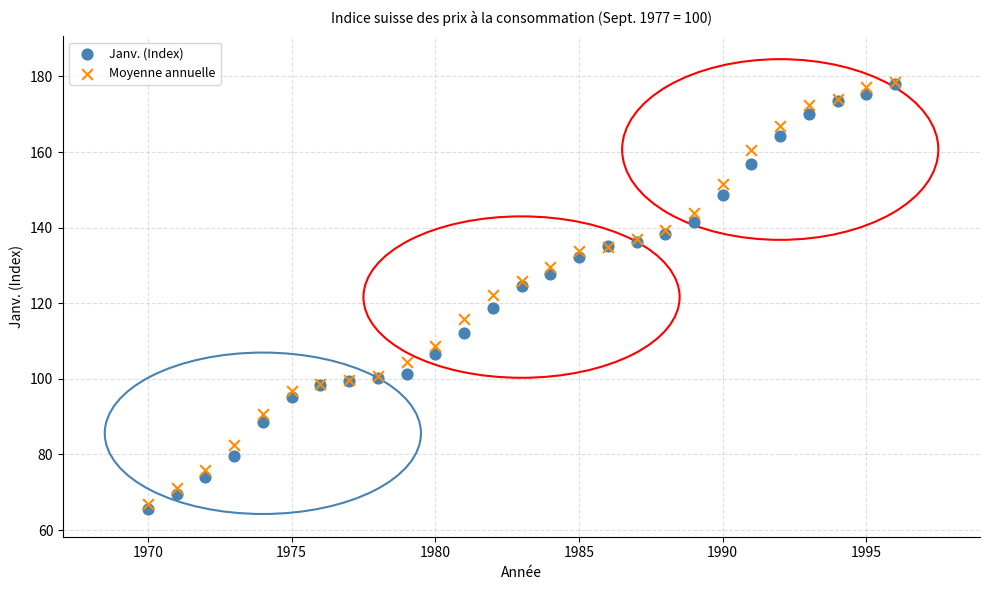

Which series has the largest Y range (max minus min)?

Janv. (Index)